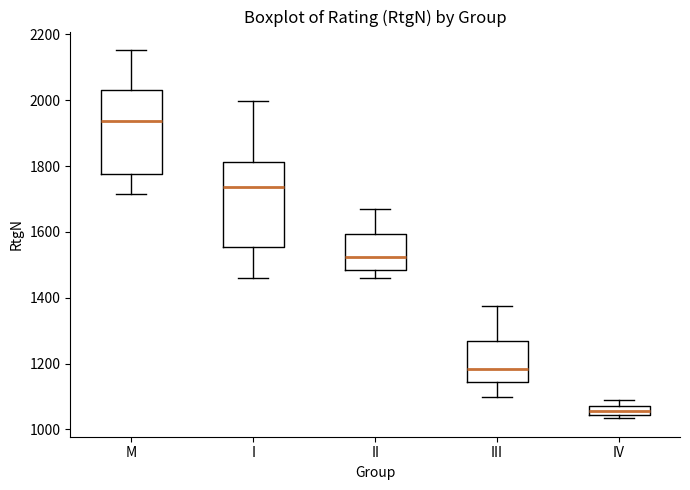

Where is the upper edge of the box for M on the y-axis? The values are not printed on the chart, so give them approximately, as read against the axis.

2040